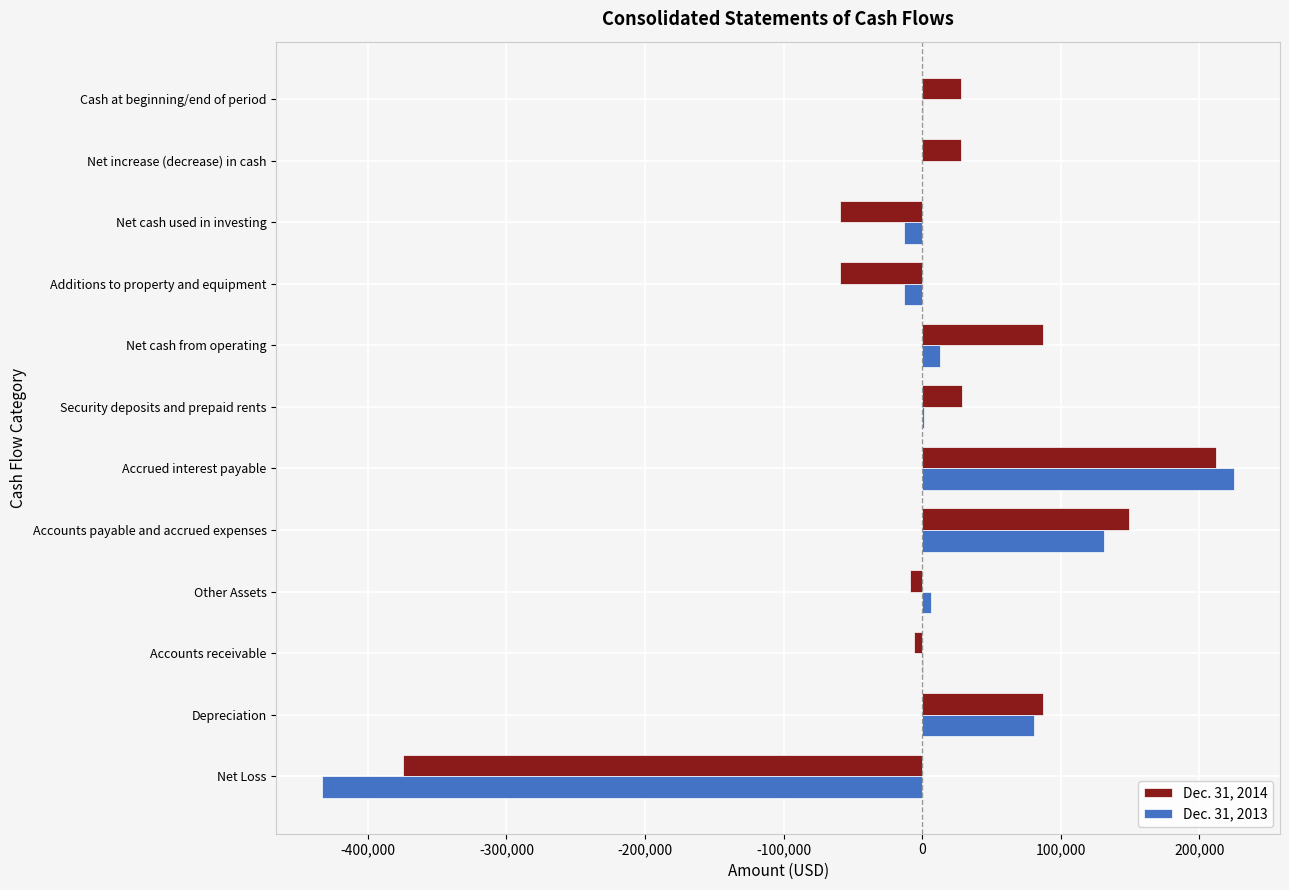

Which category has the highest value in the Dec. 31, 2013 series?

Accrued interest payable